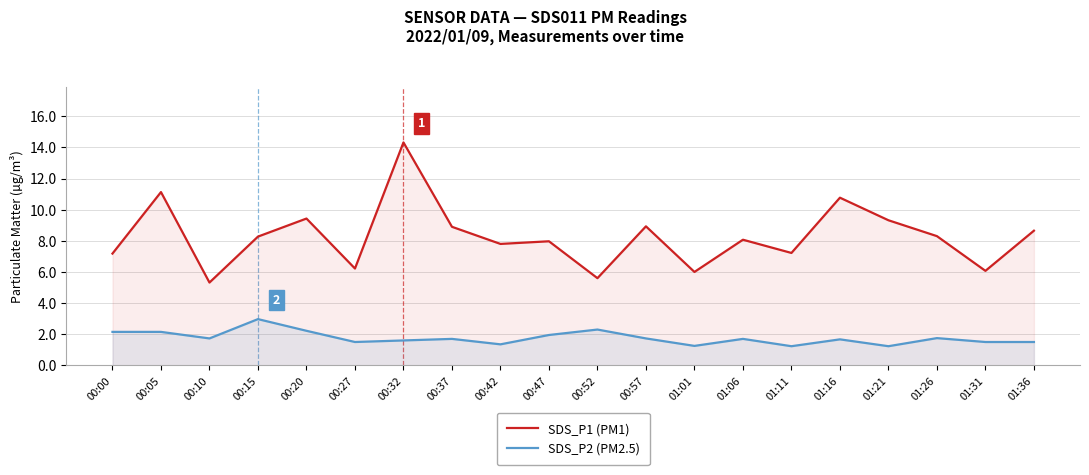

Reading right to left, what are all the values shown in this chart?

SDS_P1 (PM1): 01:36=8.7	01:31=6.1	01:26=8.3	01:21=9.3	01:16=10.8	01:11=7.2	01:06=8.1	01:01=6.0	00:57=8.9	00:52=5.6	00:47=8.0	00:42=7.8	00:37=8.9	00:32=14.3	00:27=6.2	00:20=9.4	00:15=8.3	00:10=5.3	00:05=11.1	00:00=7.2
SDS_P2 (PM2.5): 01:36=1.5	01:31=1.5	01:26=1.8	01:21=1.2	01:16=1.7	01:11=1.2	01:06=1.7	01:01=1.2	00:57=1.7	00:52=2.3	00:47=1.9	00:42=1.4	00:37=1.7	00:32=1.6	00:27=1.5	00:20=2.2	00:15=3.0	00:10=1.7	00:05=2.1	00:00=2.1